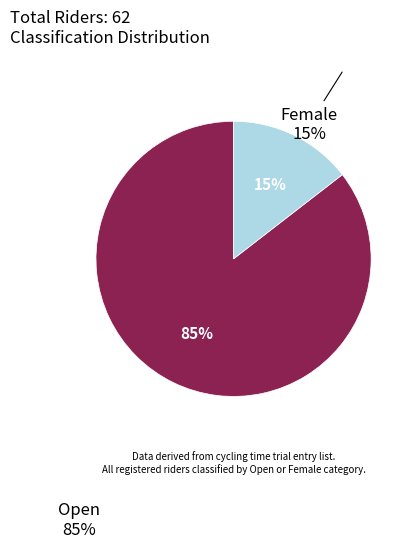

Is the sum of Female and Open greater than half?

Yes